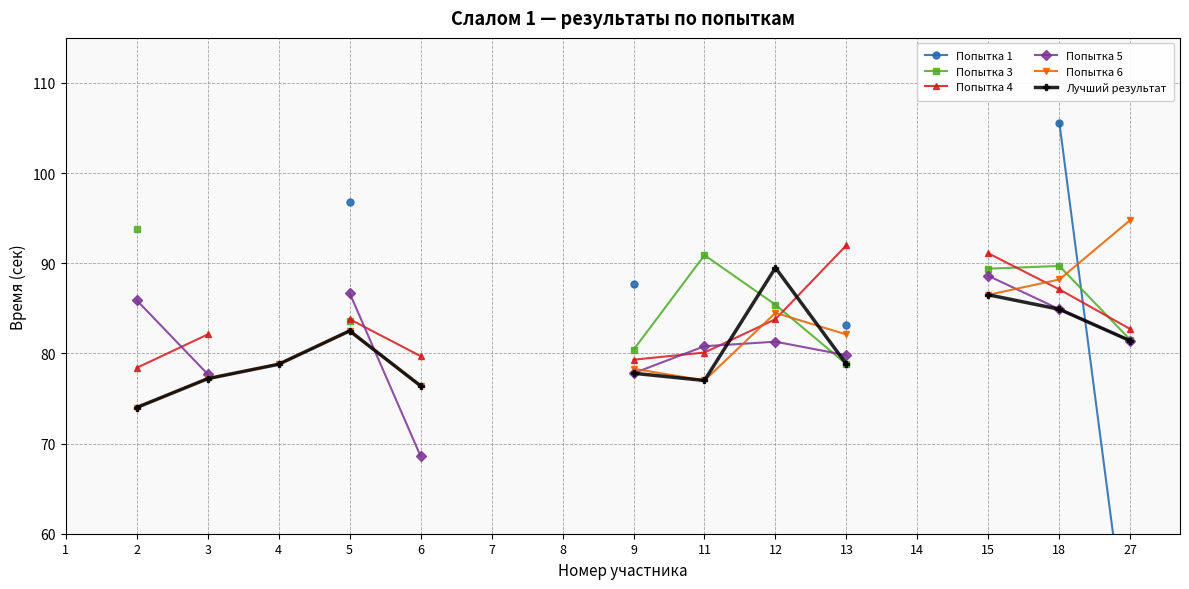

Count the number of categories in the chart.

16